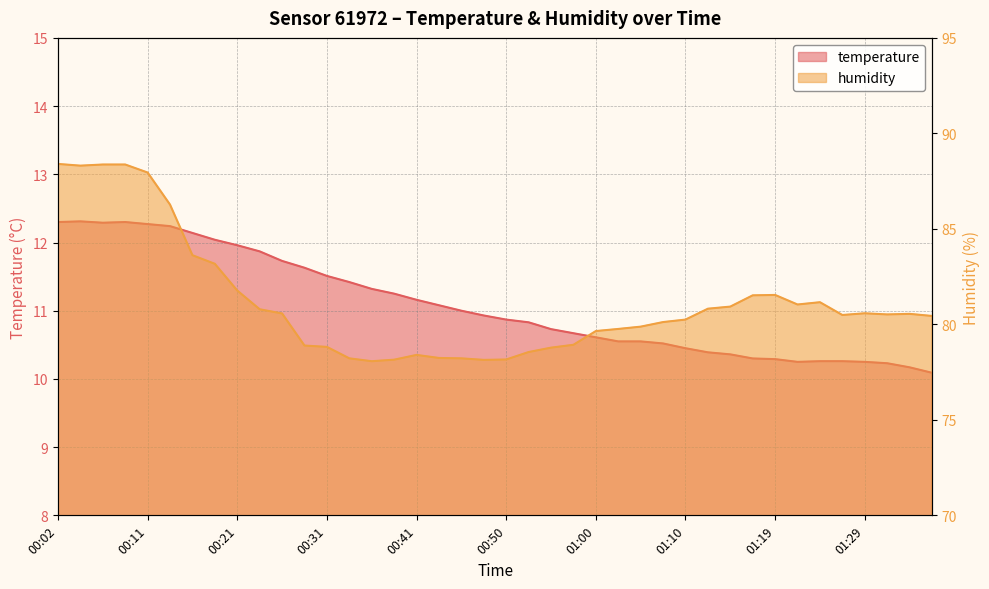

How many values in the humidity series exceed 80?

24